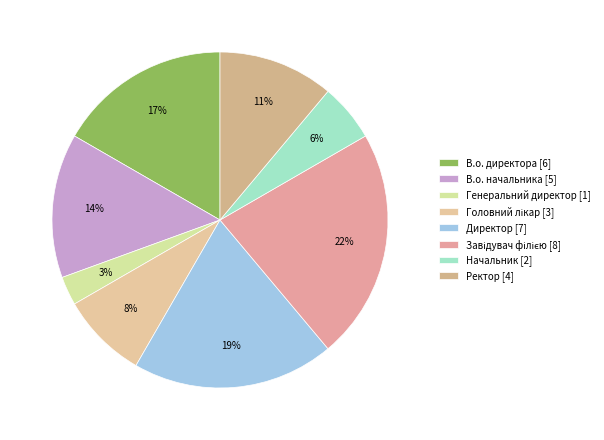

Count the number of slices in the pie.

8